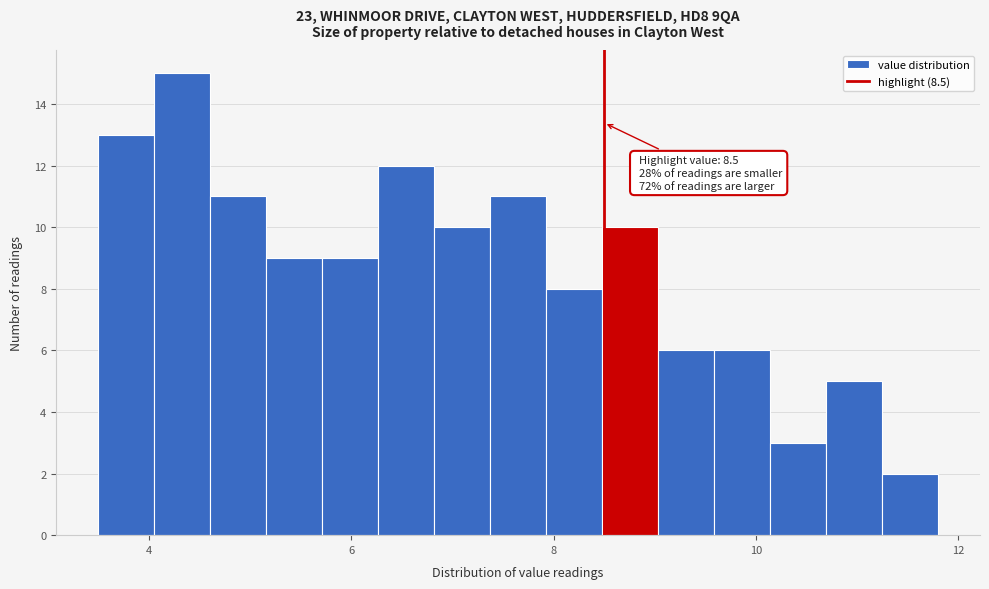

Around what value on the x-axis is the tallest bar? Give the approximate position of its centre, as read against the axis.

4.4